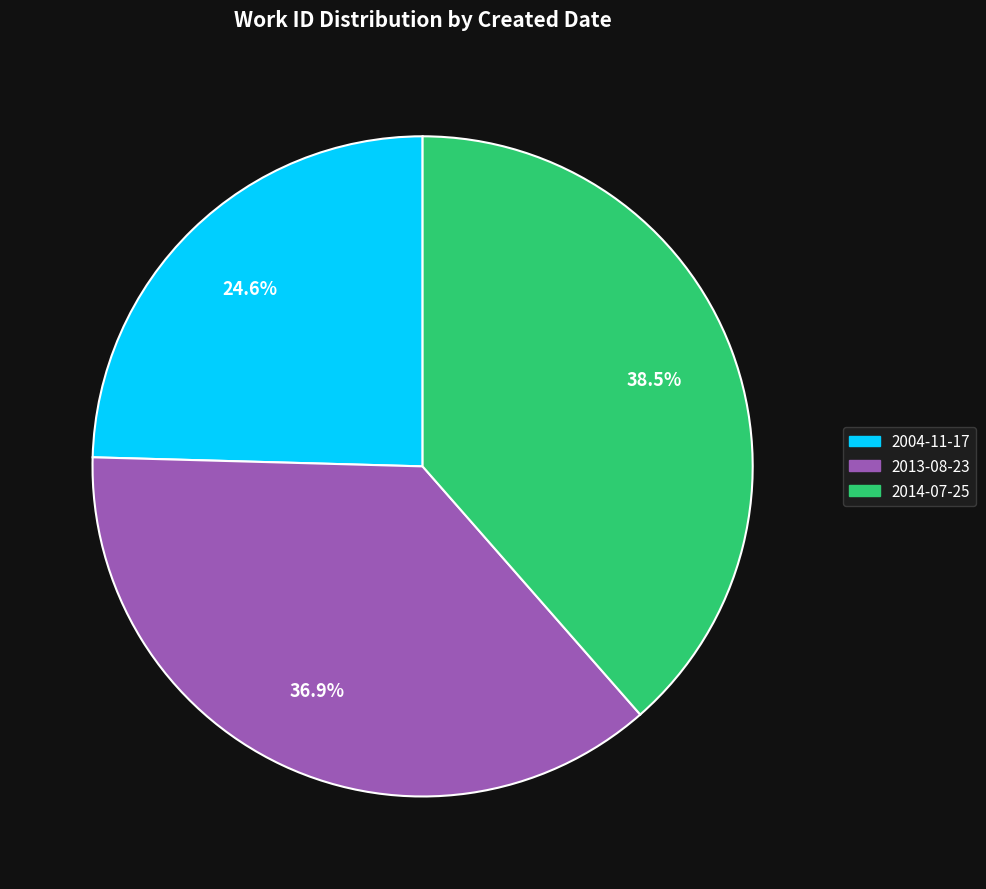

Rank the categories by value from lowest to highest.

2004-11-17, 2013-08-23, 2014-07-25